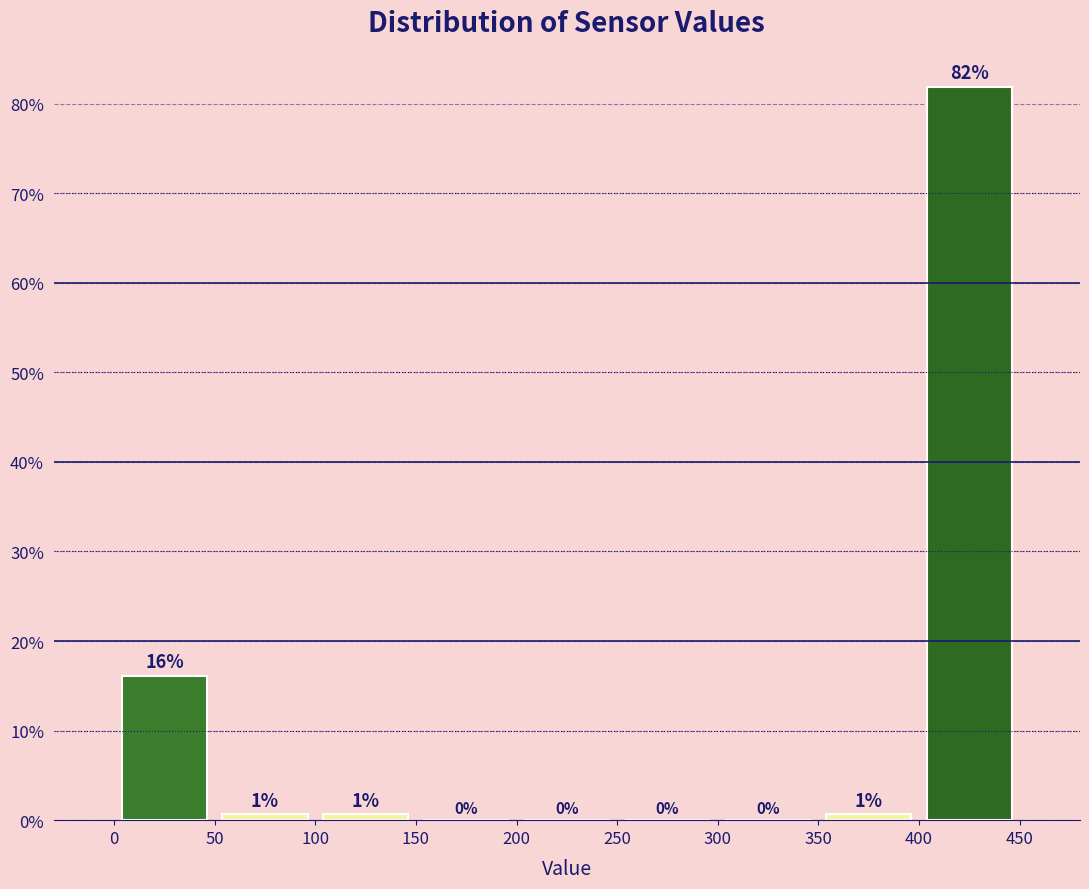

Which range on the x-axis has the tallest bar?

400 to 450